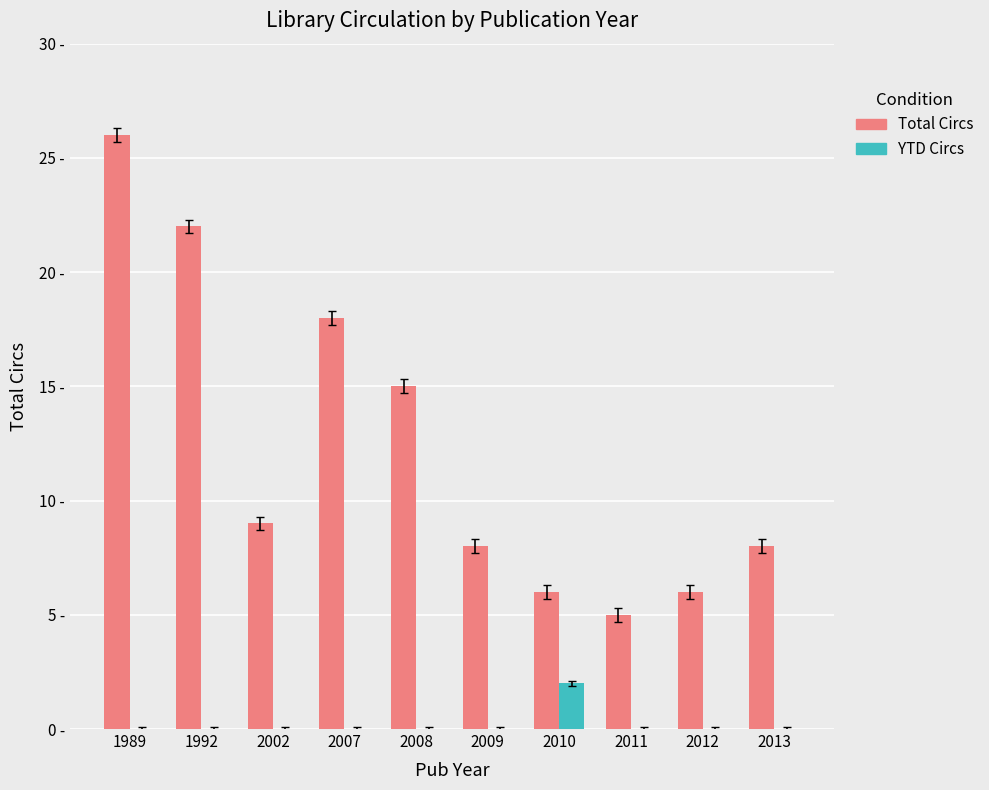

Which category has the lowest value across all series?

1989